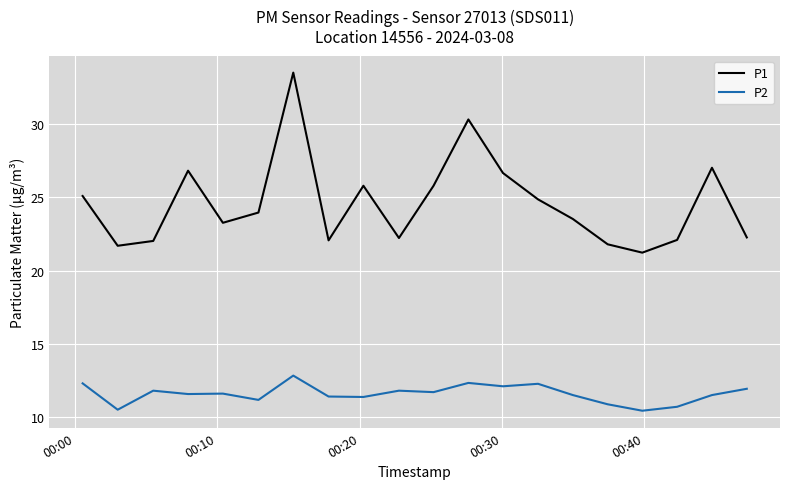

List the series in order of their peak value, lowest first.

P2, P1